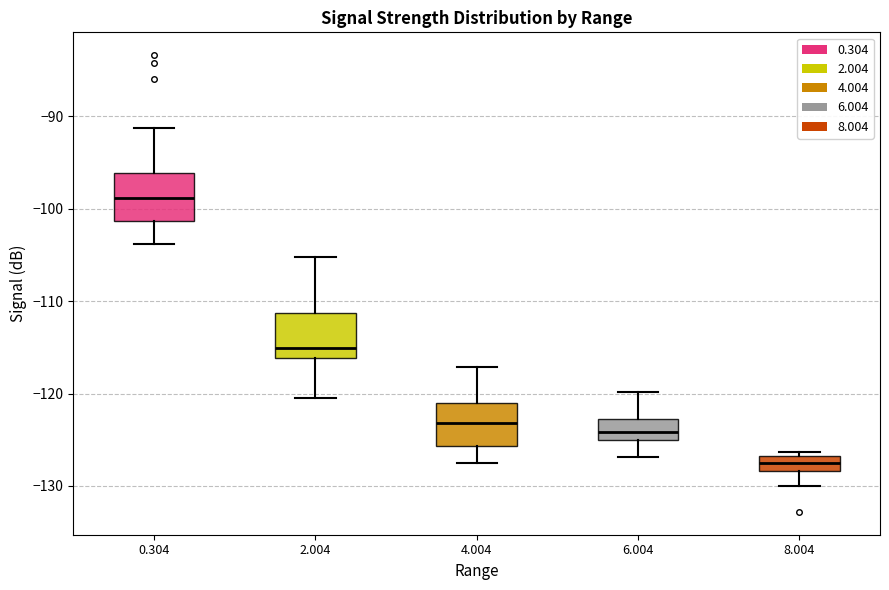

Reading left to right, read every box against the y-axis: the position of its median line, the range the box covers, and the ends of its whiskers. The values are not printed on the chart, so give them approximately, as read against the axis.

0.304: median -99, box -101 to -96, whiskers -104 to -91
2.004: median -115, box -116 to -111, whiskers -120 to -105
4.004: median -123, box -126 to -121, whiskers -127 to -117
6.004: median -124, box -125 to -123, whiskers -127 to -120
8.004: median -127 (inside the box), box -128 to -127, whiskers -130 to -126